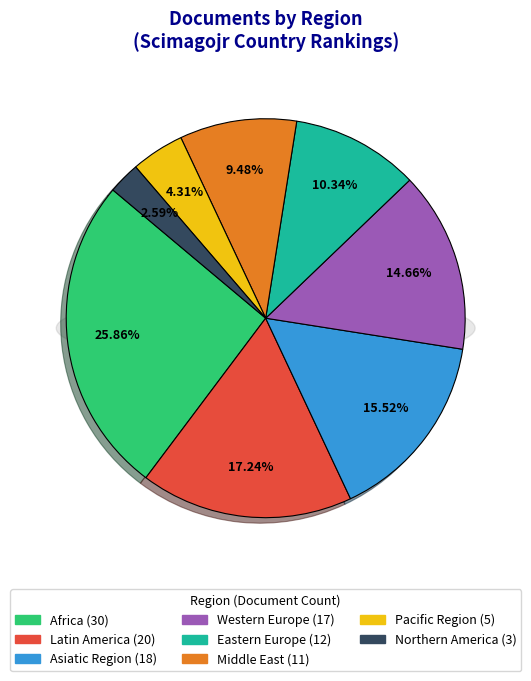

What is the ratio of the value at Western Europe to the value at Northern America?

5.7